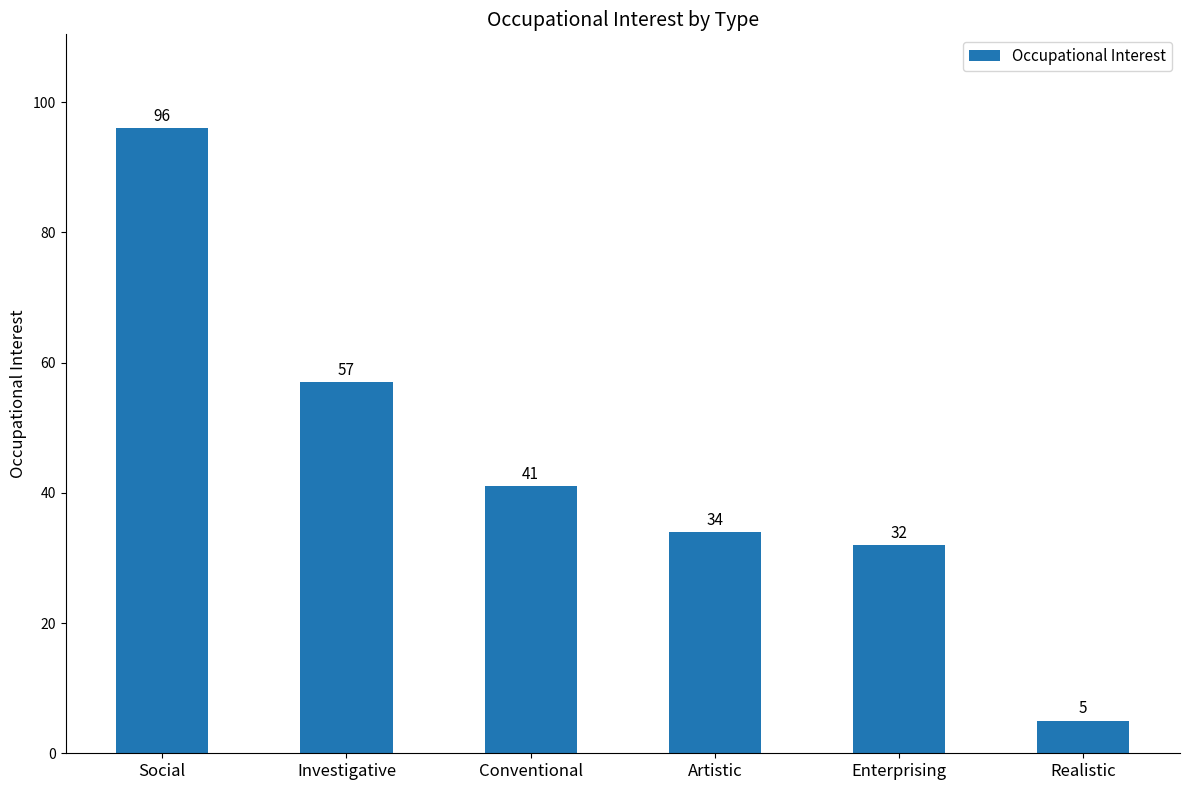

What is the difference between the maximum and second lowest values?

64